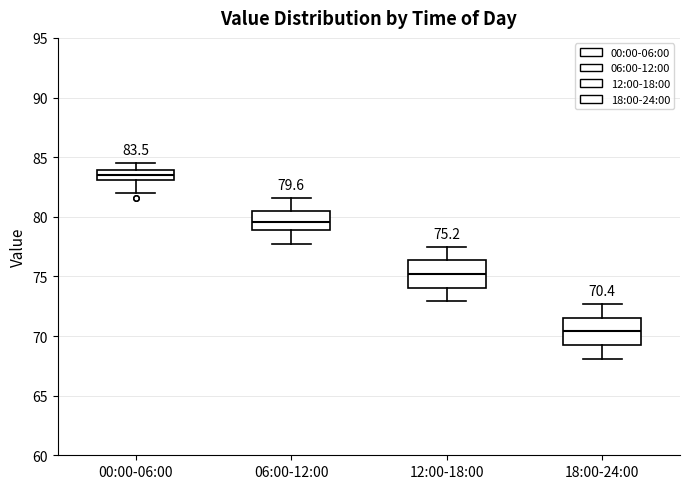

Which box's median line is the highest?

00:00-06:00